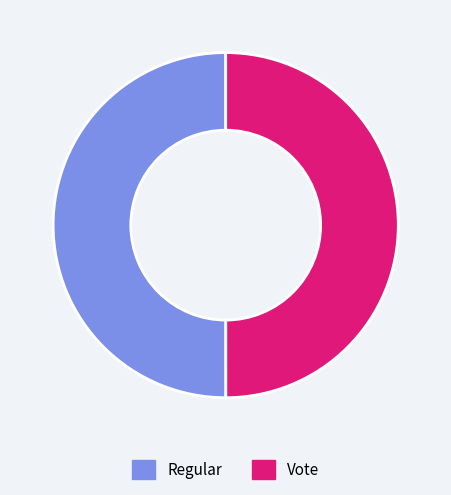

Approximately how many times larger is the value at Vote compared to Regular?

1.0